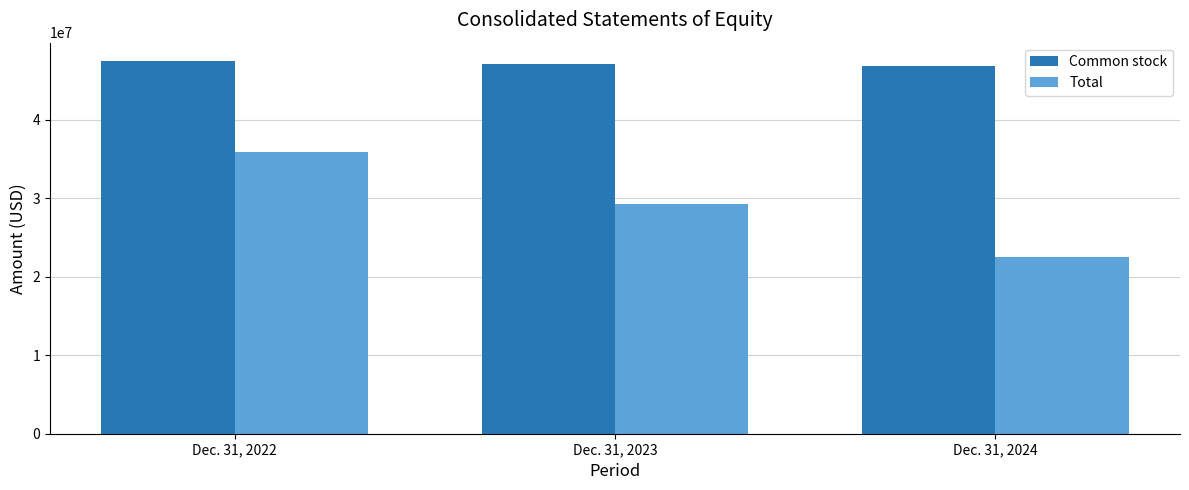

What is the sum of the Common stock values at Dec. 31, 2022 and Dec. 31, 2023?

94566575